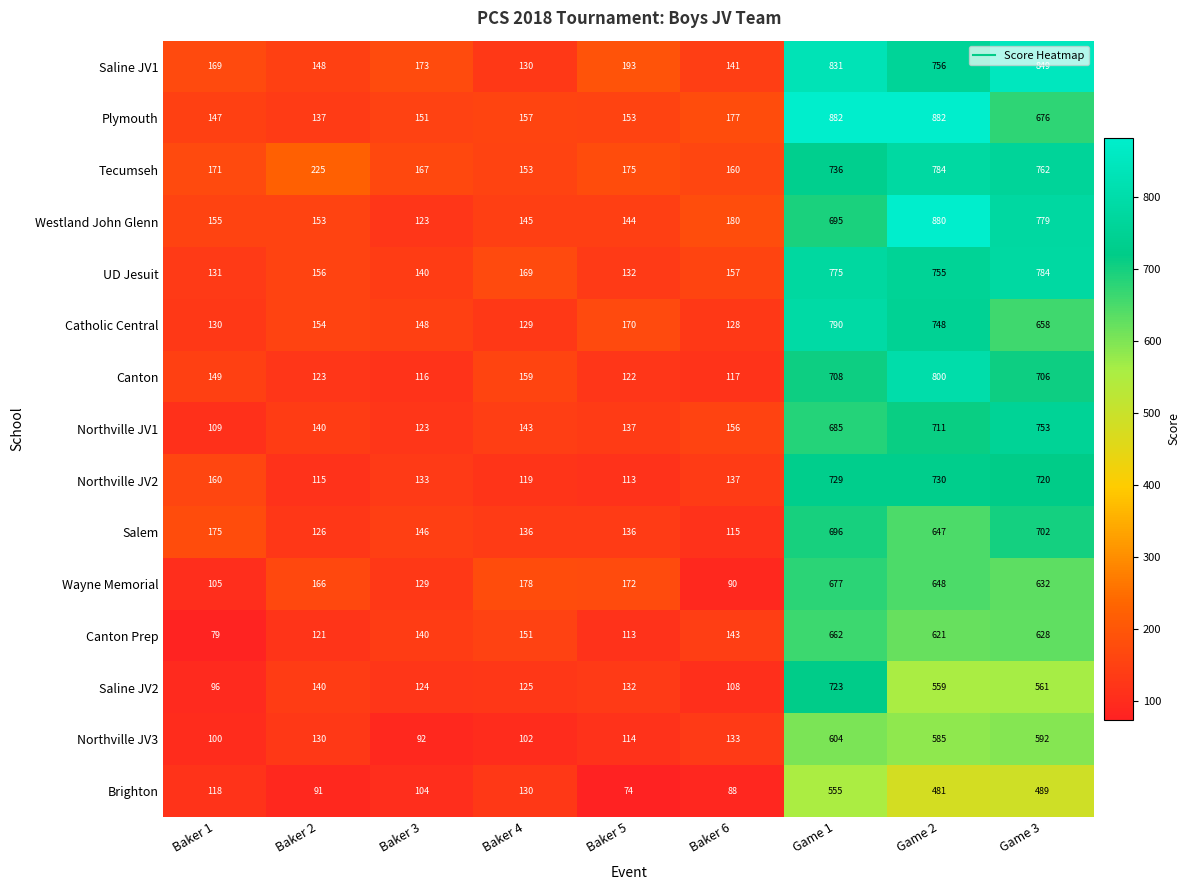

At which category is the sum across all series the highest?

Game 1